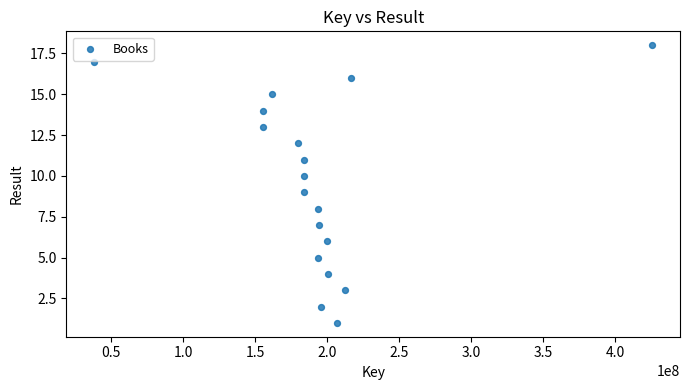

What is the range of Y values (max minus min)?

17